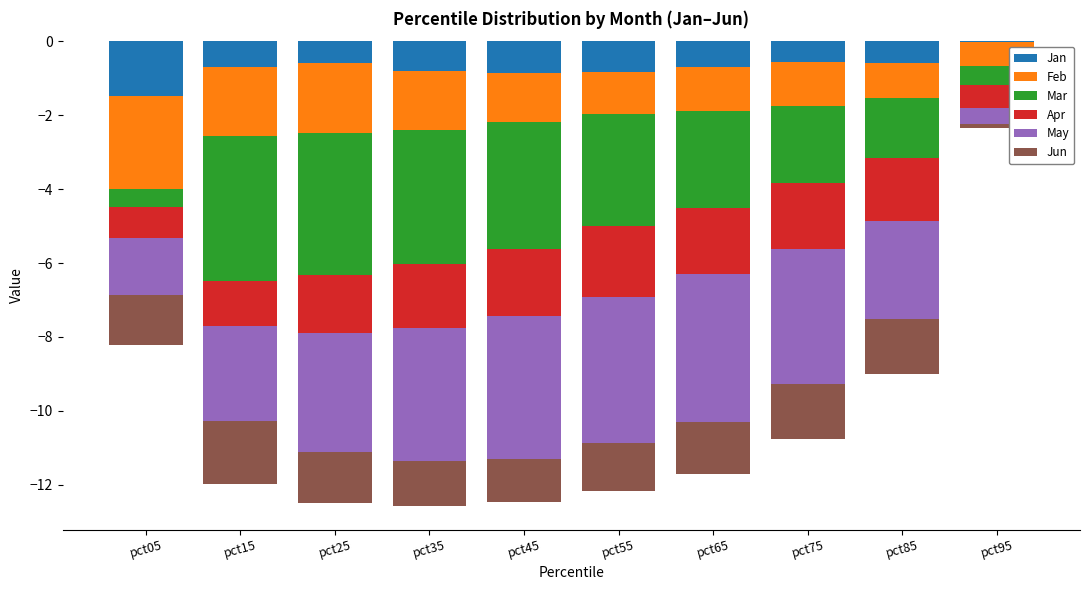

What are all the series names shown in the legend?

Jan, Feb, Mar, Apr, May, Jun